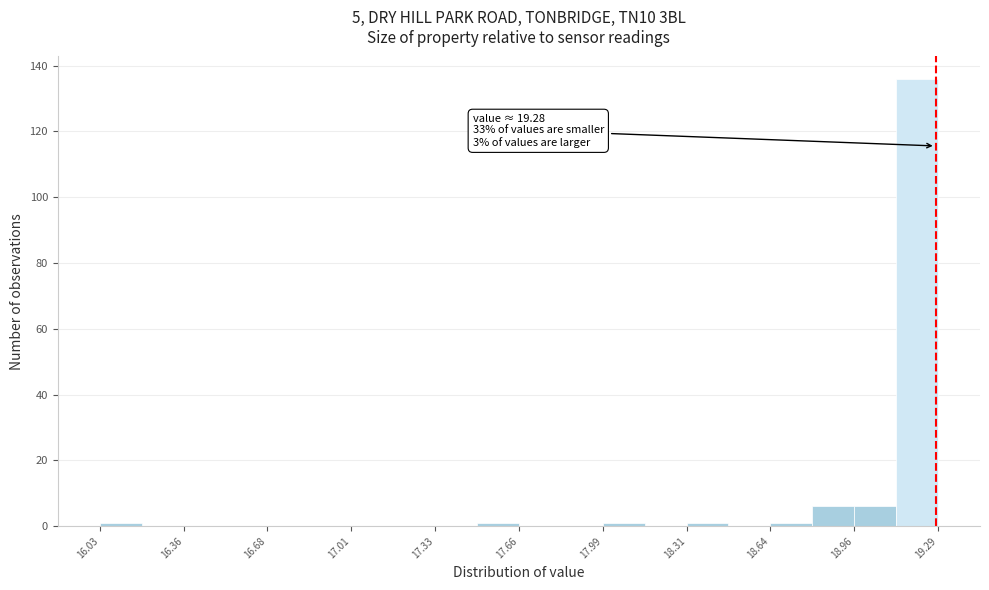

Read against the x-axis, roughly where is the centre of the tallest bar?

19.20